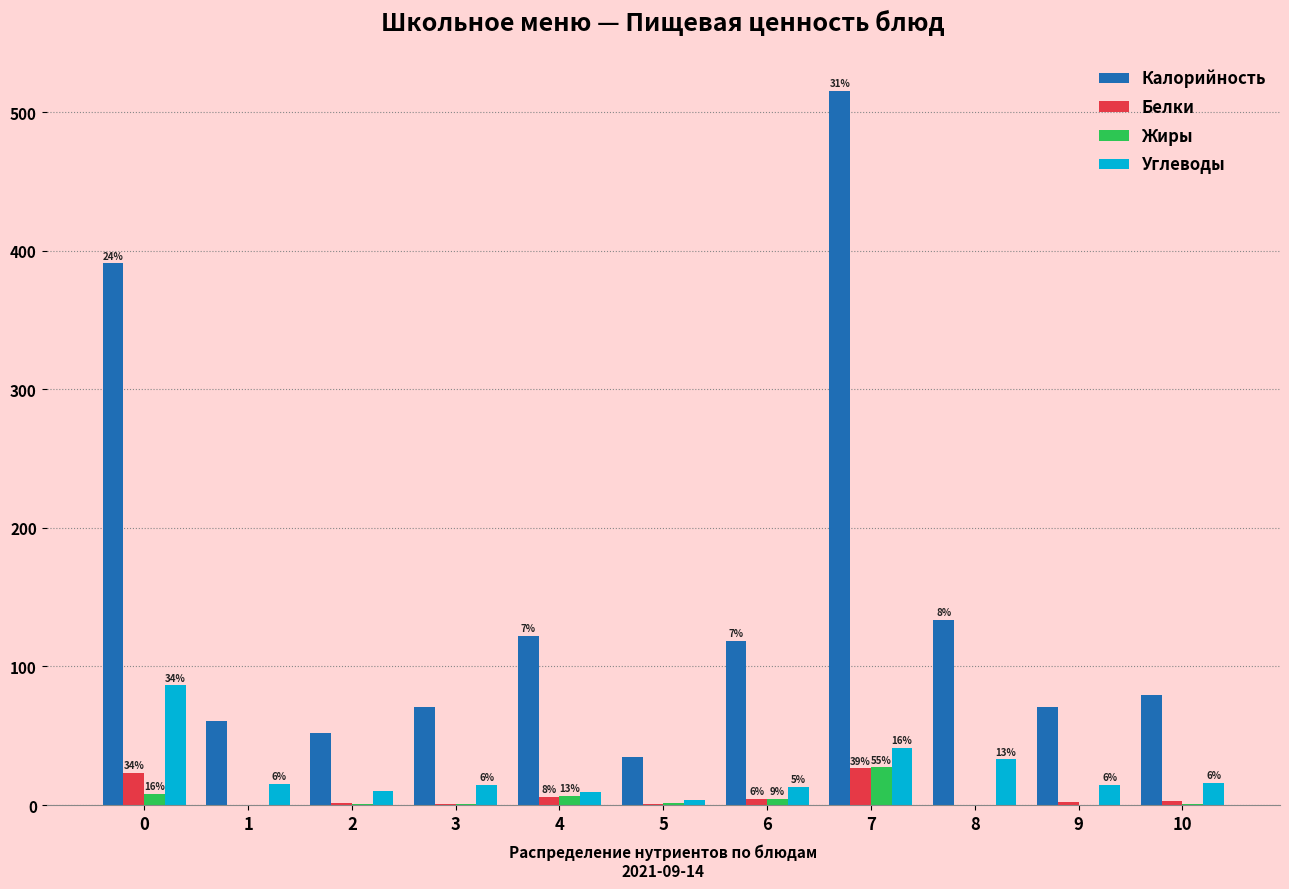

What is the maximum value for Белки?

26.4